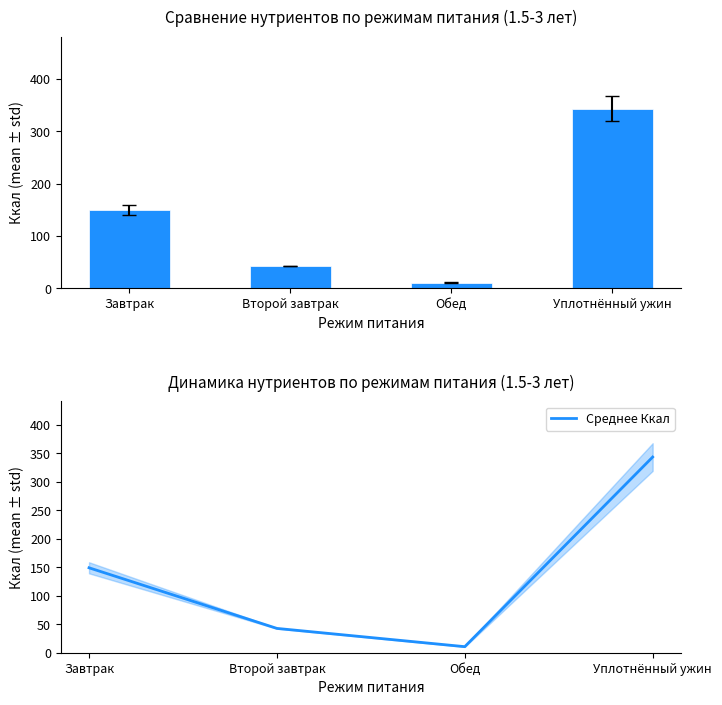

What is the lowest value of the Среднее Ккал series?

10.6